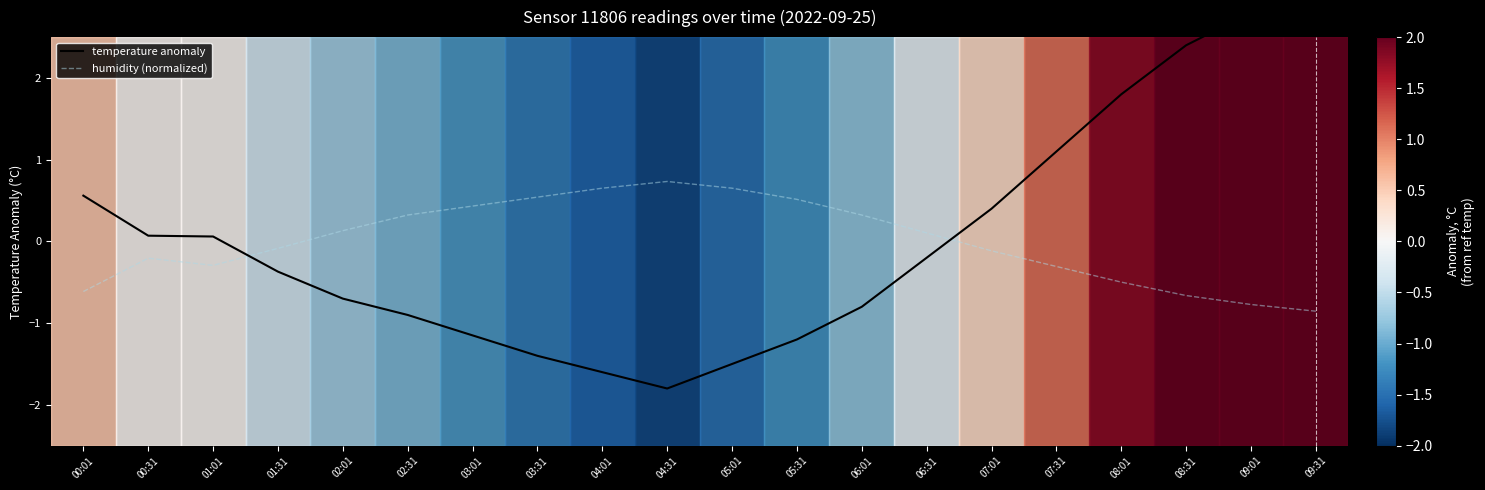

What is the spread (max minus min) of values at 09:01?

3.6